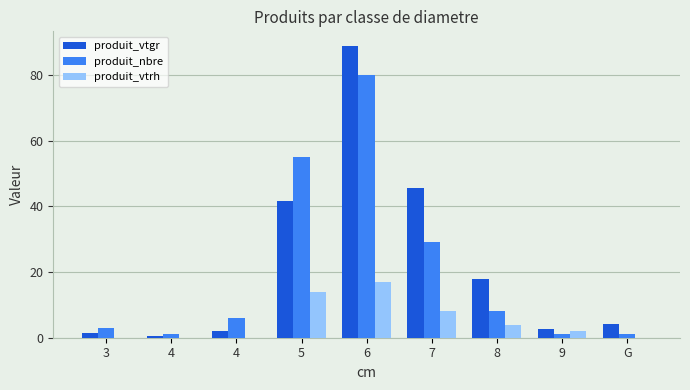

Rank the series at G from lowest to highest value.

produit_vtrh, produit_nbre, produit_vtgr